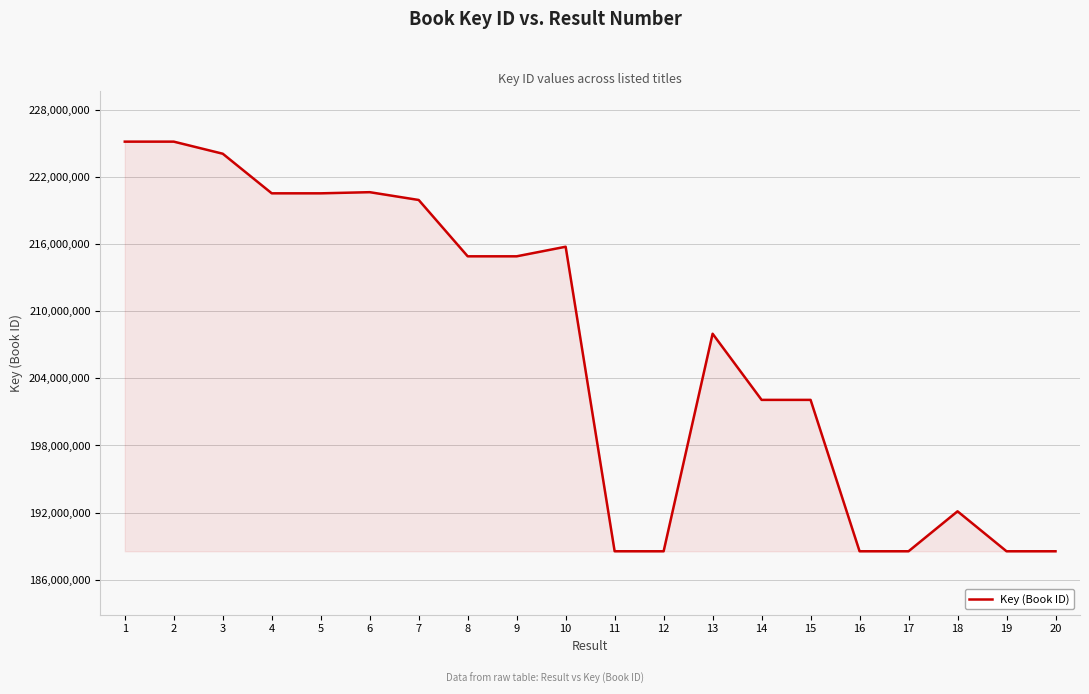

The chart shows a value of 188546244 at 12. True or false?

True